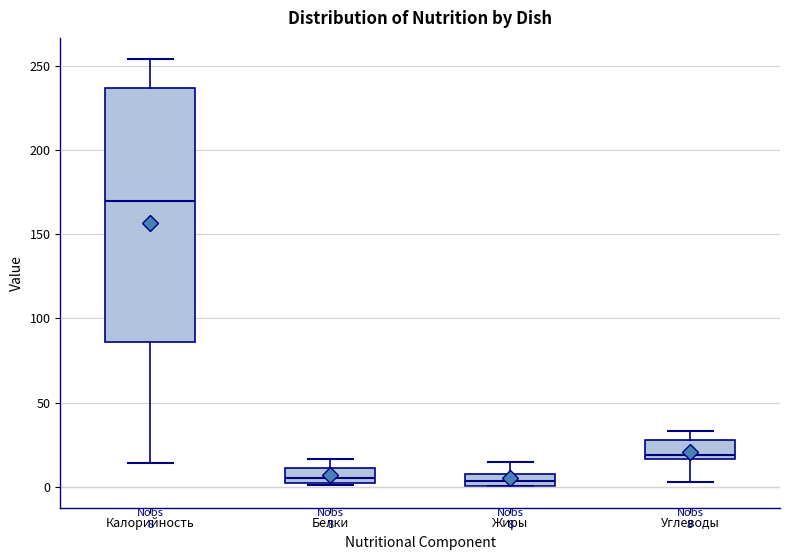

Comparing the boxes themselves (not the whiskers), which one is the tallest?

Калорийность